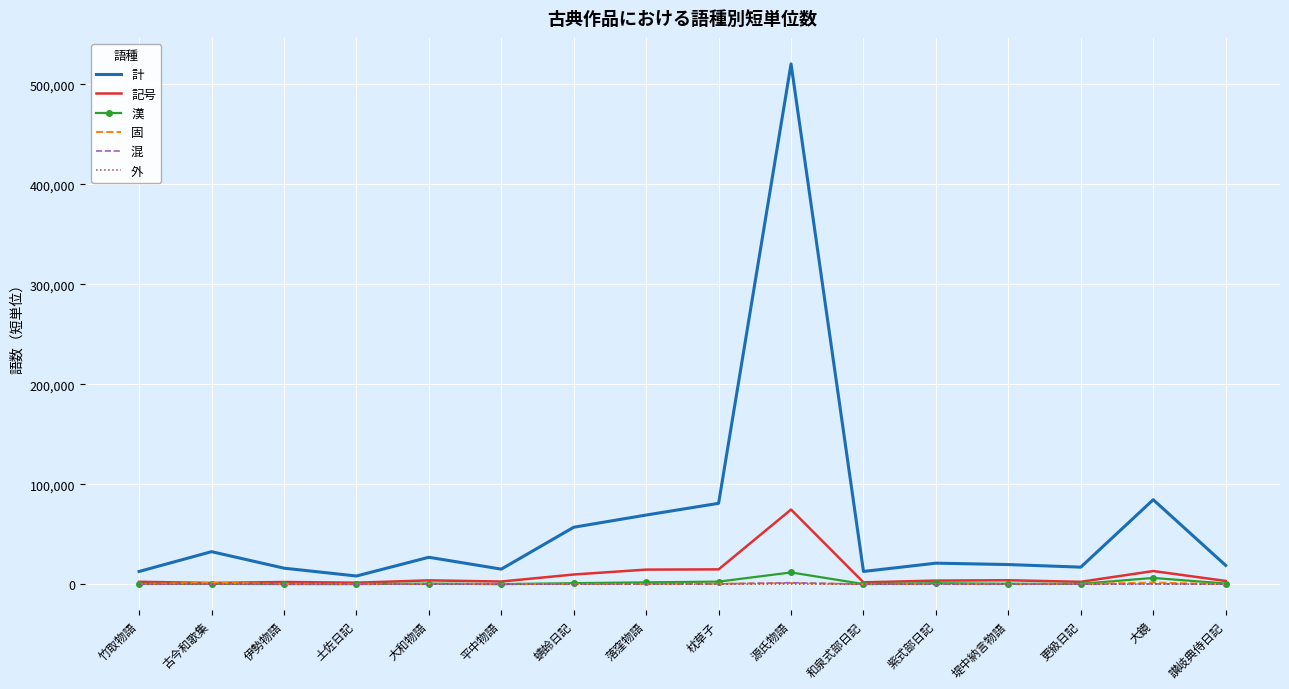

Is it true that 計 equals 101927 at 蜻蛉日記?

False